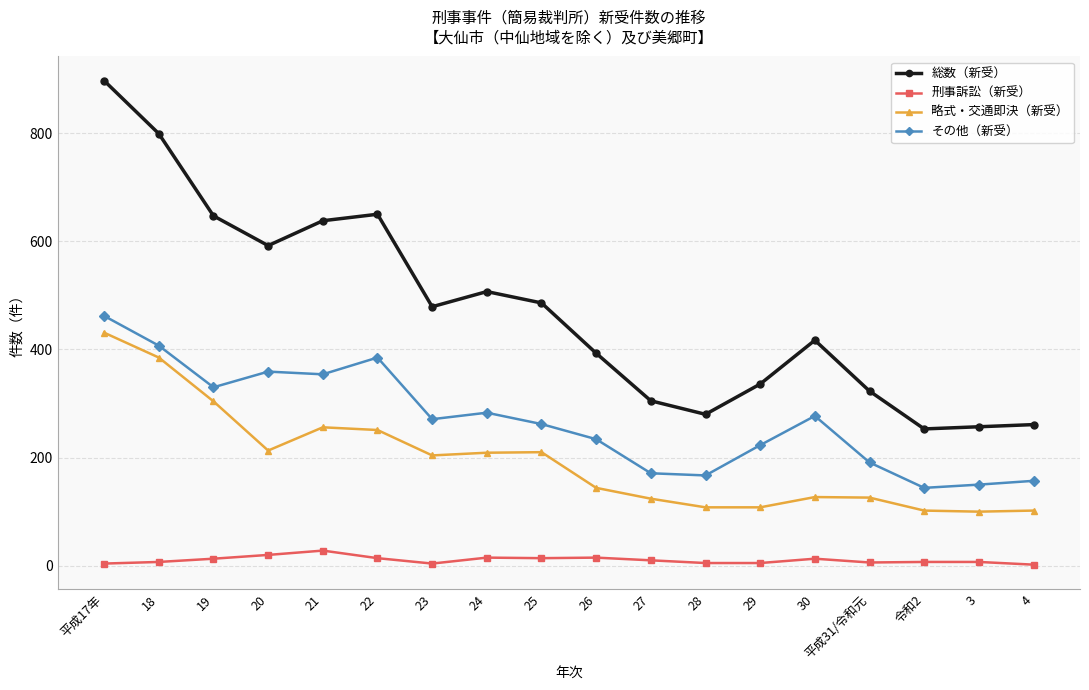

Where does the 総数（新受） series first go above 479?

平成17年